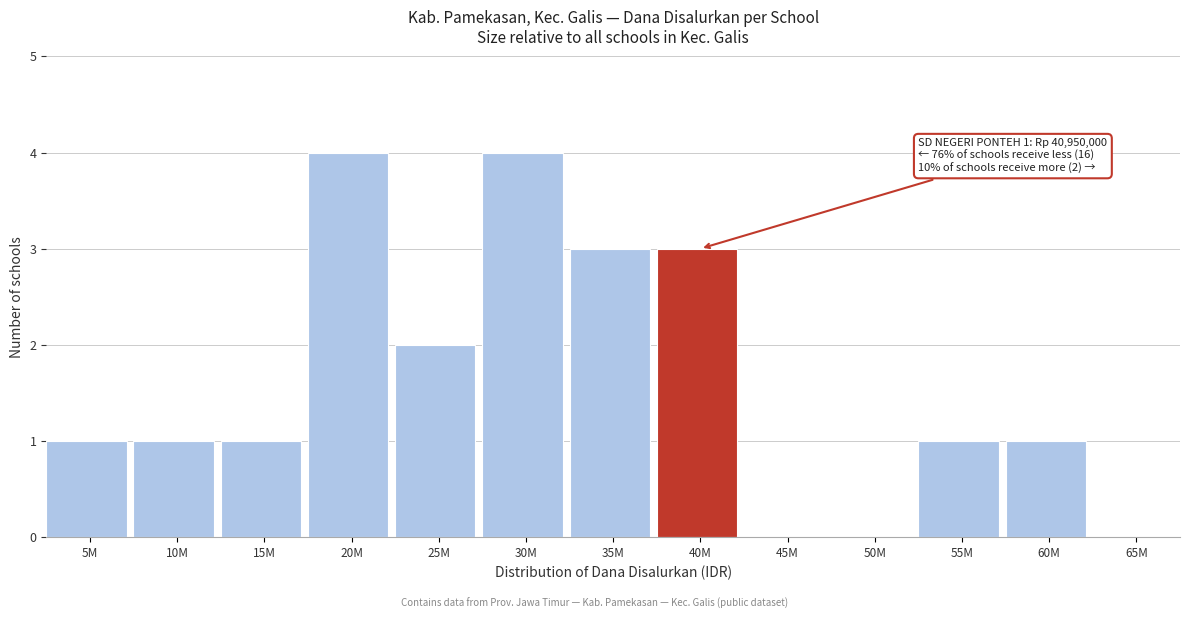

Reading left to right, extract all data points from this chart.

5M=1	10M=1	15M=1	20M=4	25M=2	30M=4	35M=3	40M=3	45M=0	50M=0	55M=1	60M=1	65M=0